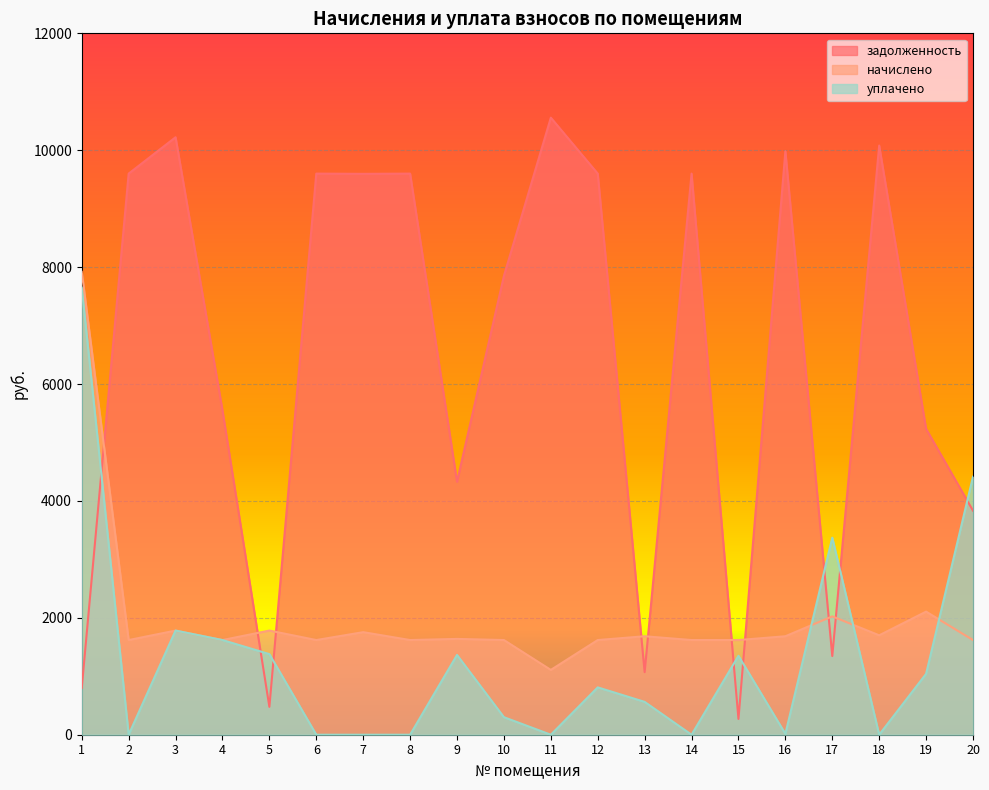

Where is начислено nearest to the value 4514?

19